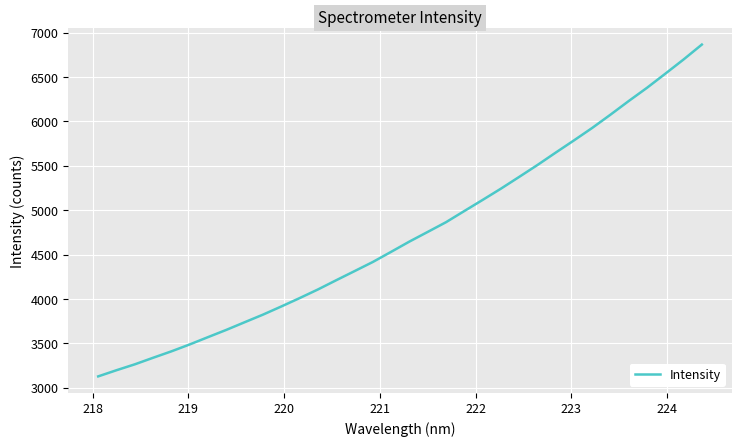

What is the difference between the maximum and minimum values?

3738.0